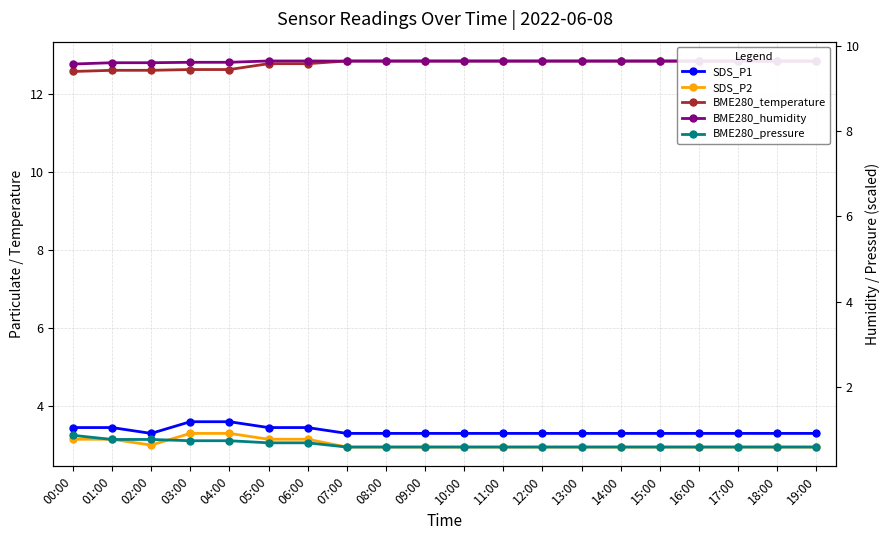

Between 04:00 and 08:00, which series saw the biggest shift?

SDS_P2